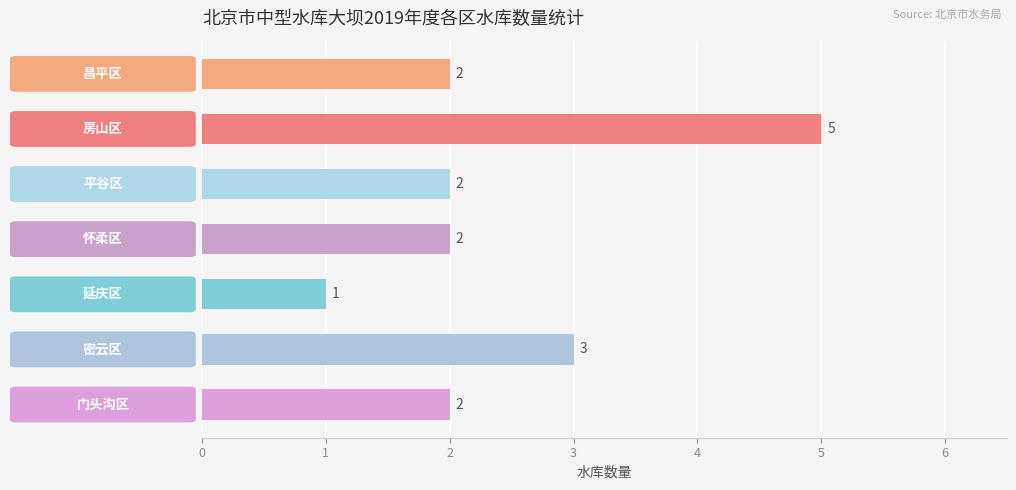

Reading top to bottom, transcribe all the data shown in this chart.

2	5	2	2	1	3	2